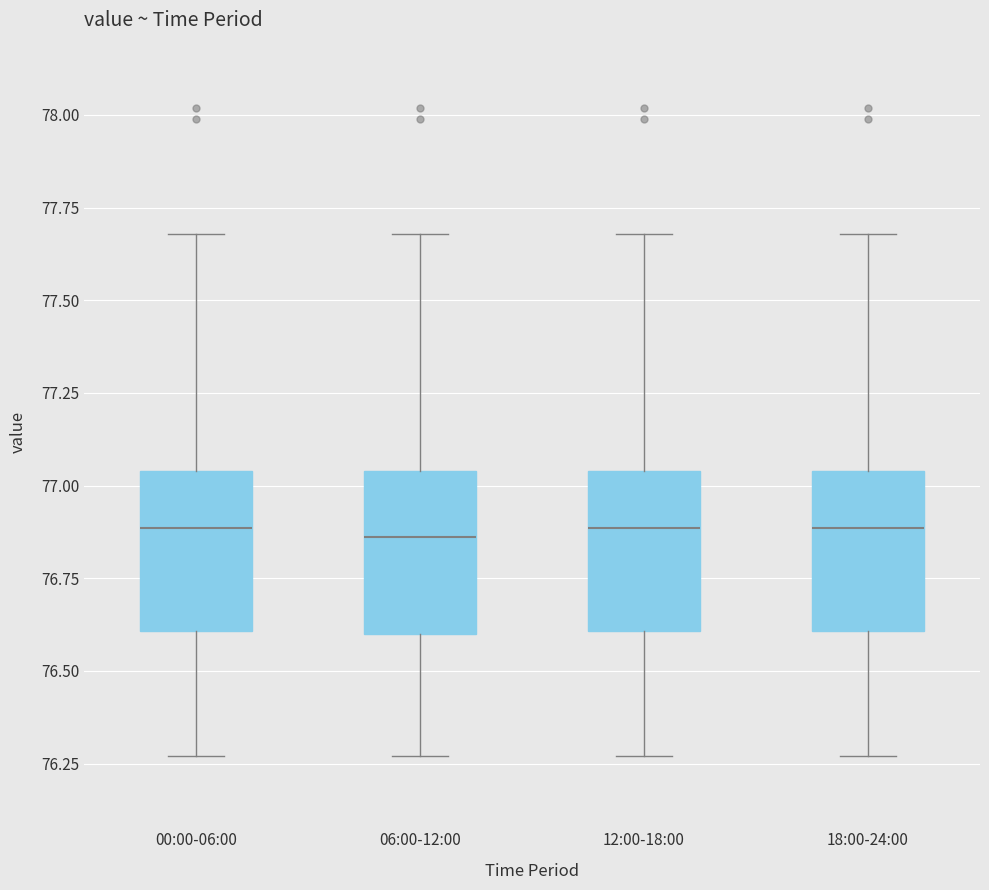

Reading left to right, transcribe this box plot: for each box, give where its median line is, the range the box spans, and where its two whiskers end, as read against the y-axis. The values are not printed on the chart, so give them approximately, as read against the axis.

00:00-06:00: median 76.90, box 76.60 to 77.05, whiskers 76.25 to 77.70
06:00-12:00: median 76.85, box 76.60 to 77.05, whiskers 76.25 to 77.70
12:00-18:00: median 76.90, box 76.60 to 77.05, whiskers 76.25 to 77.70
18:00-24:00: median 76.90, box 76.60 to 77.05, whiskers 76.25 to 77.70